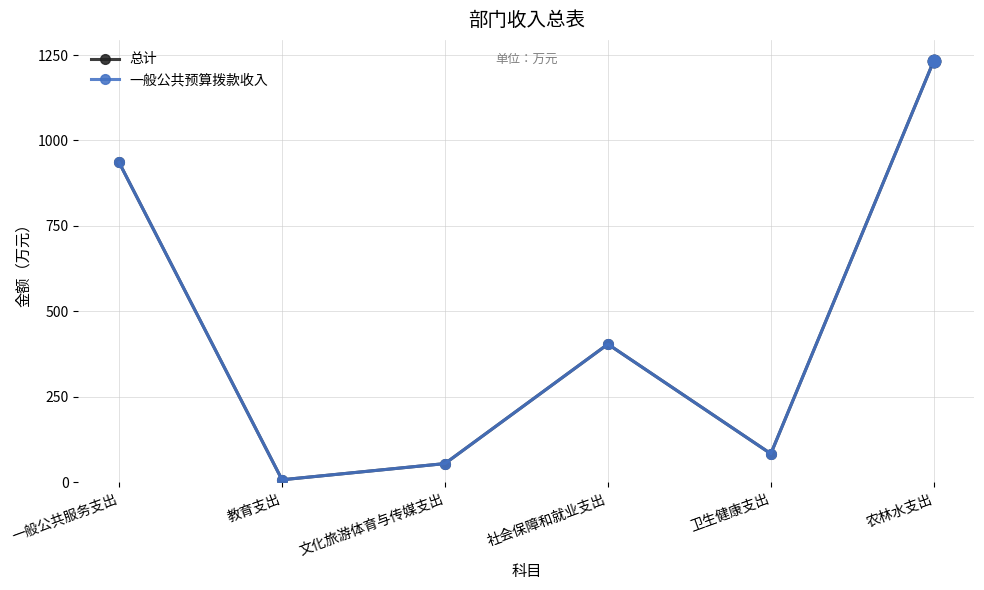

What is the sum of the 一般公共预算拨款收入 values at 一般公共服务支出 and 社会保障和就业支出?

1340.0